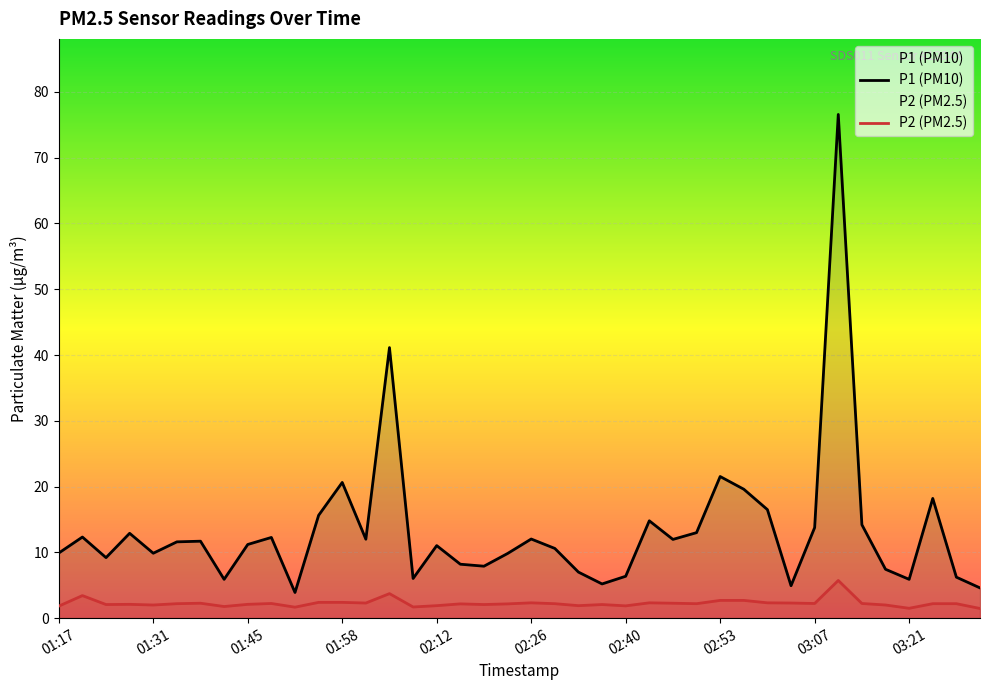

True or false: P2 (PM2.5) and P1 (PM10) cross at least once.

False